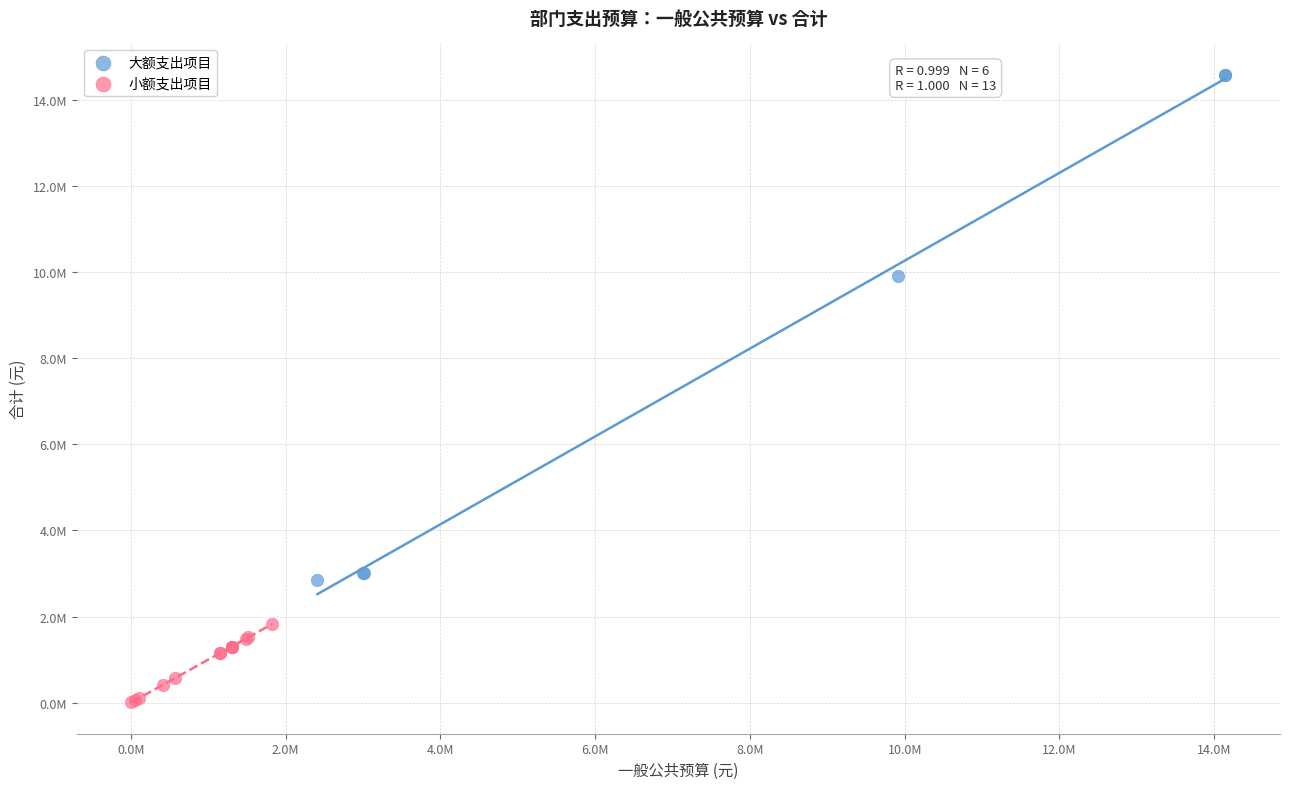

What are all the series names shown in the legend?

大额支出项目, 小额支出项目